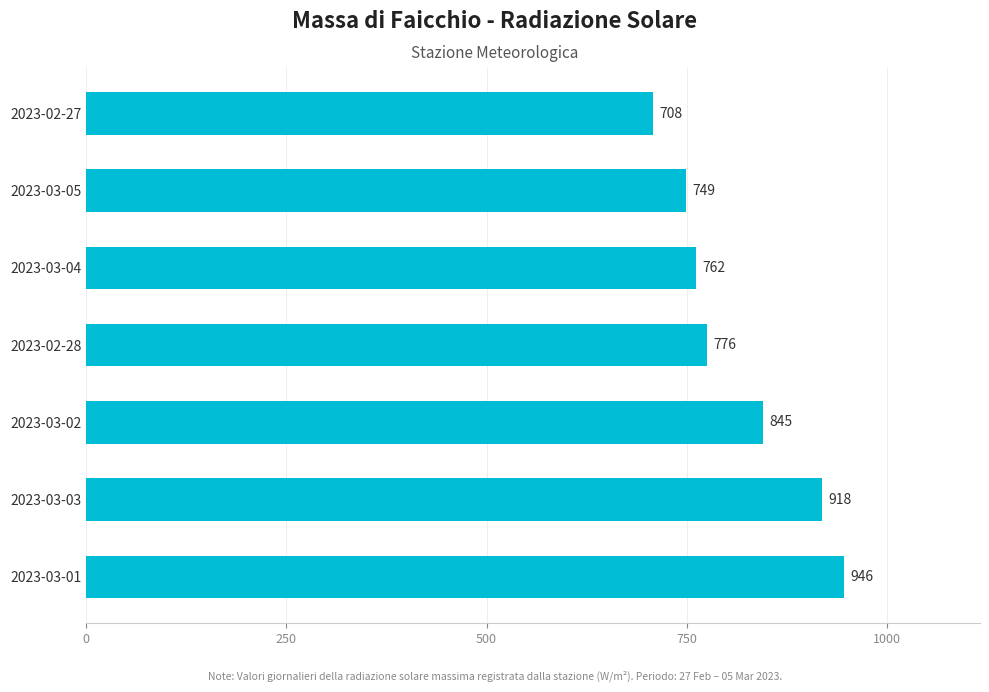

What is the greatest value displayed?

946.0